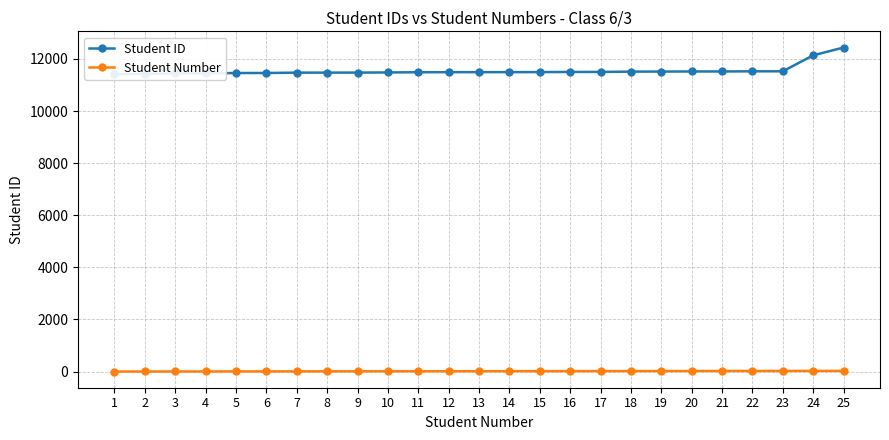

Which series has the largest total across all categories?

Student ID